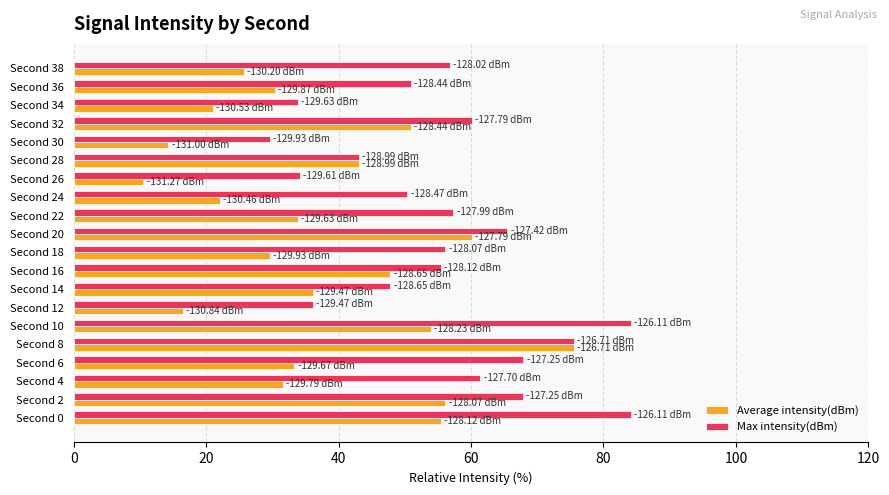

Which series has the largest range (max minus min)?

Average intensity(dBm)